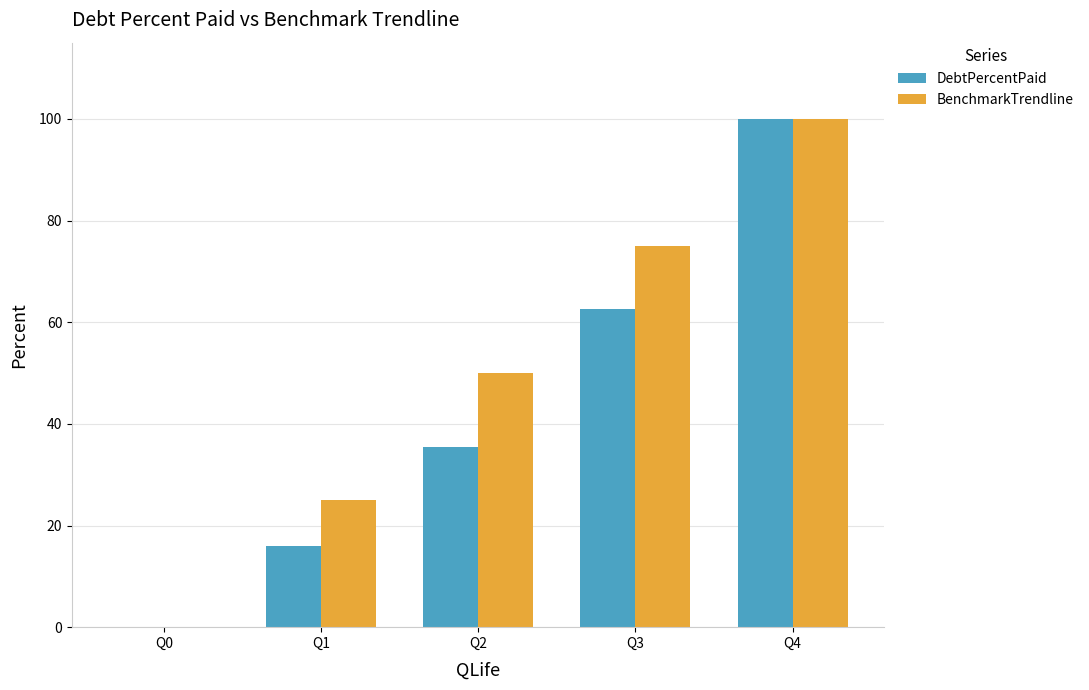

What is the sum of all DebtPercentPaid values?

214.0